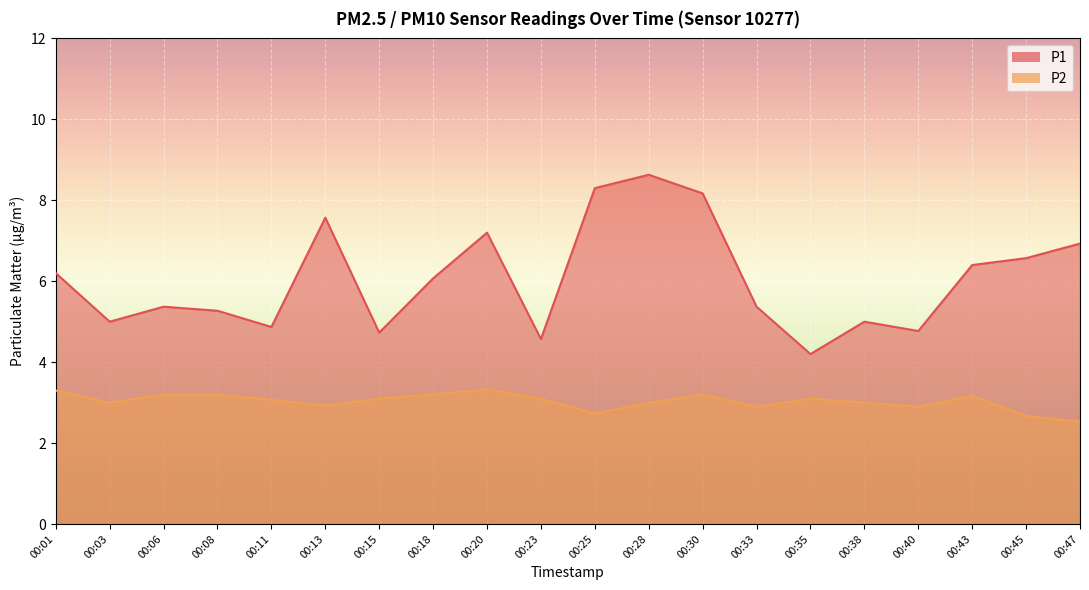

How many lines are shown in the chart?

2